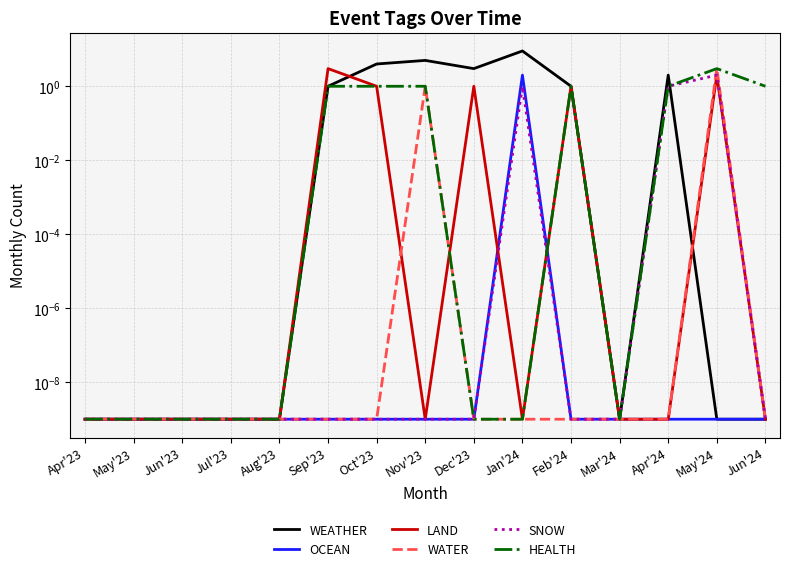

Rank the series by their maximum value, from highest to lowest.

WEATHER, LAND, WATER, HEALTH, OCEAN, SNOW